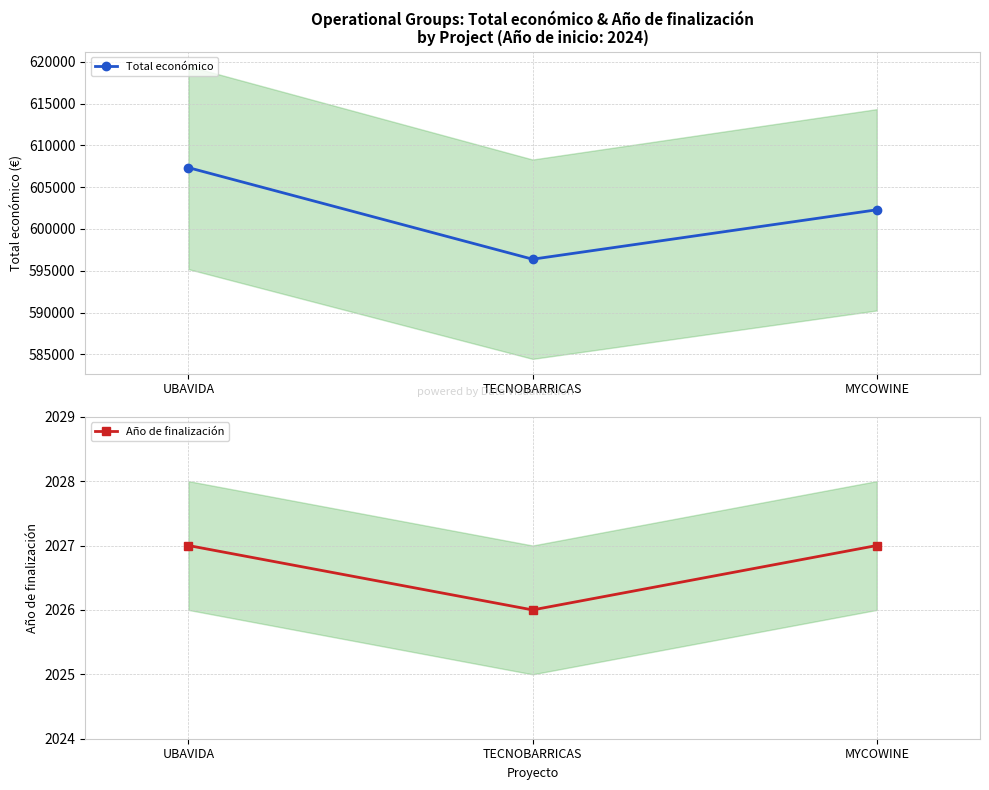

Where does the Total económico series first go above 602295?

UBAVIDA